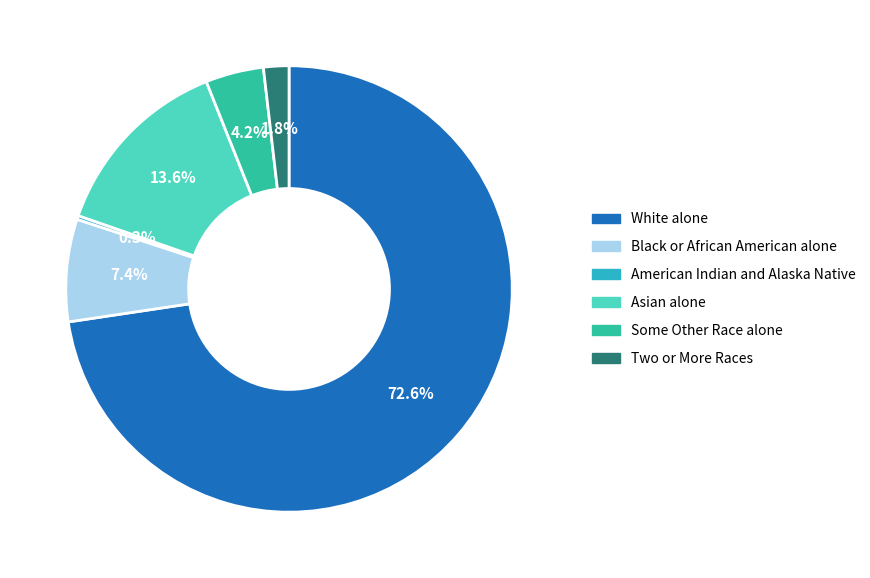

To the nearest percent, what percentage of the pie is Asian alone?

14%